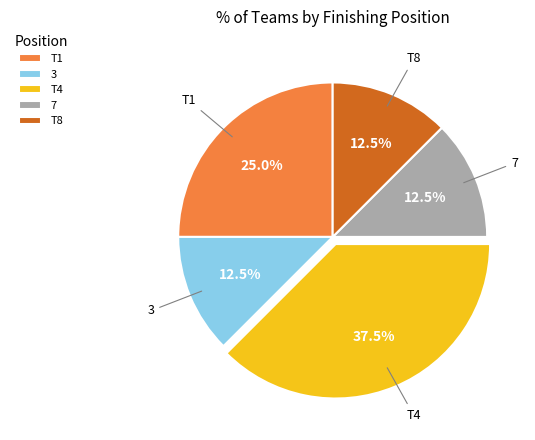

Does 7 represent more than half of the total?

No